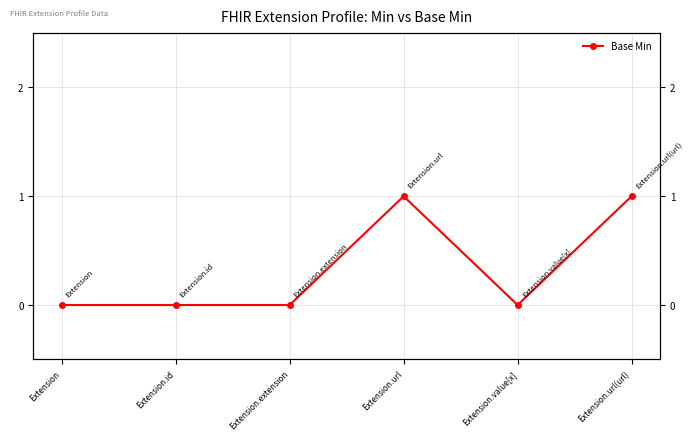

What is the label of the 2nd point from the right?

Extension.value[x]